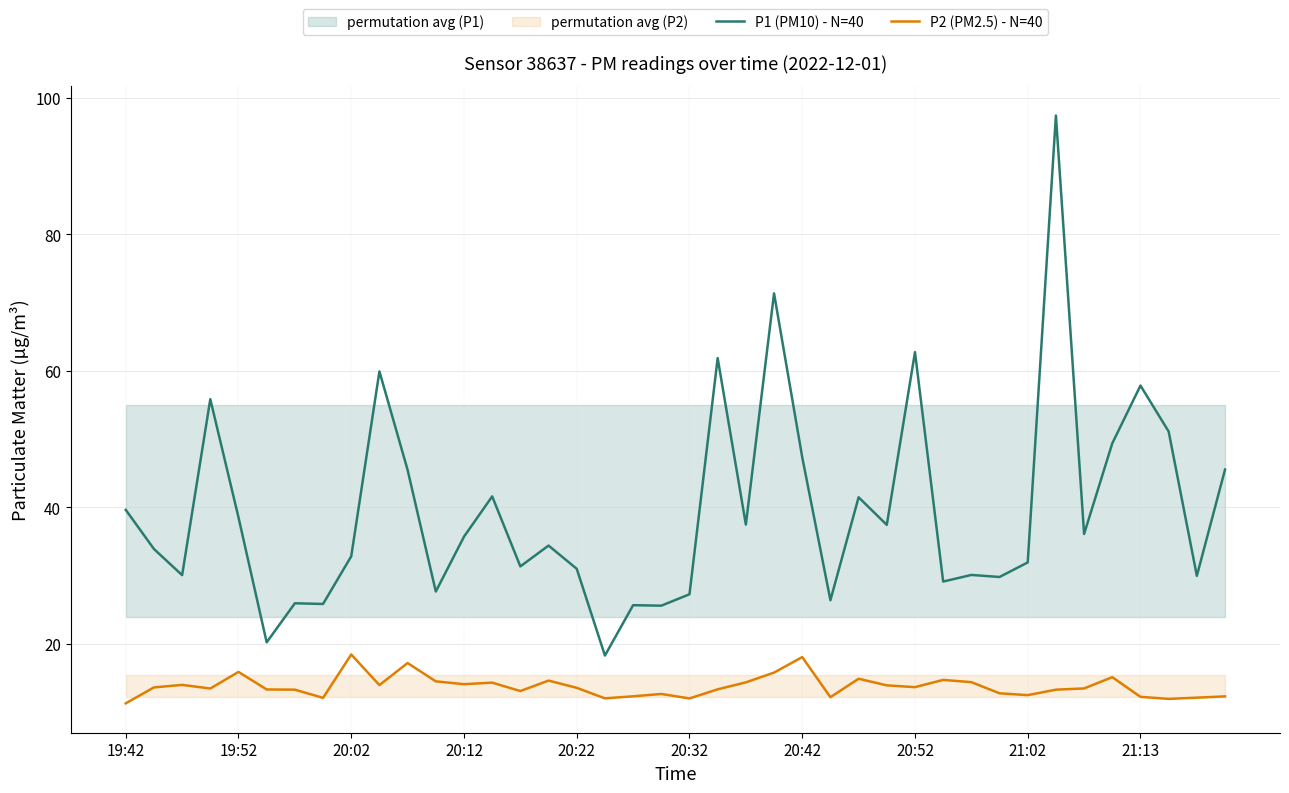

What is the sum of all P1 (PM10) - N=40 values?

1581.0